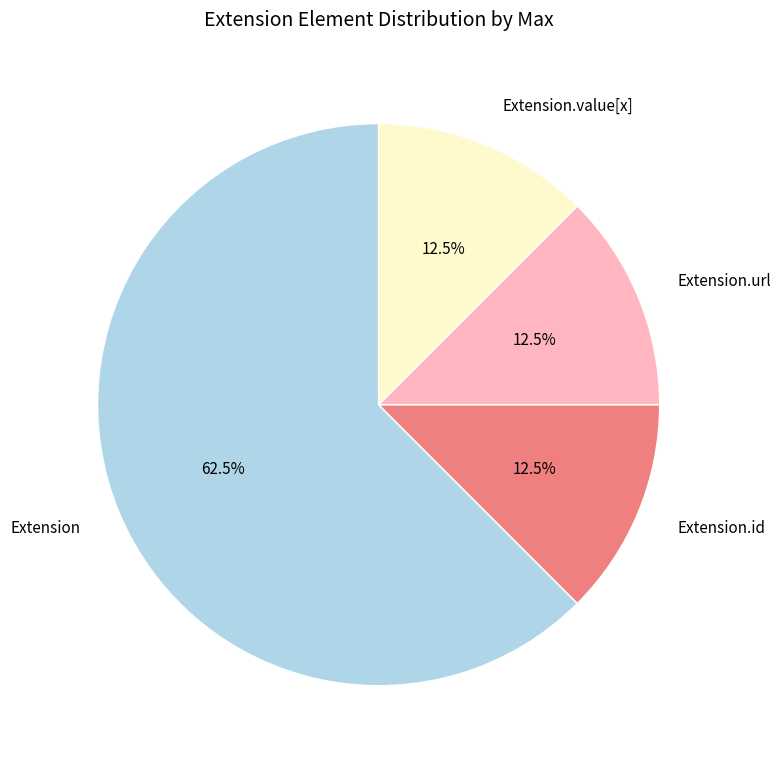

Does Extension.value[x] account for over 50% of the chart?

No